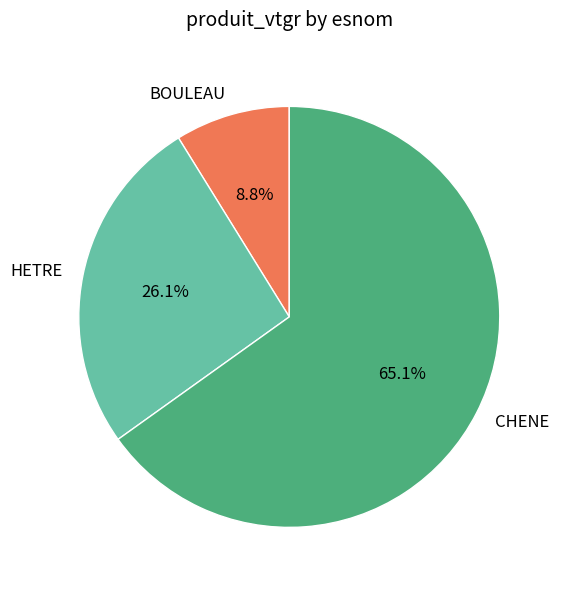

How many slices are in this pie chart?

3